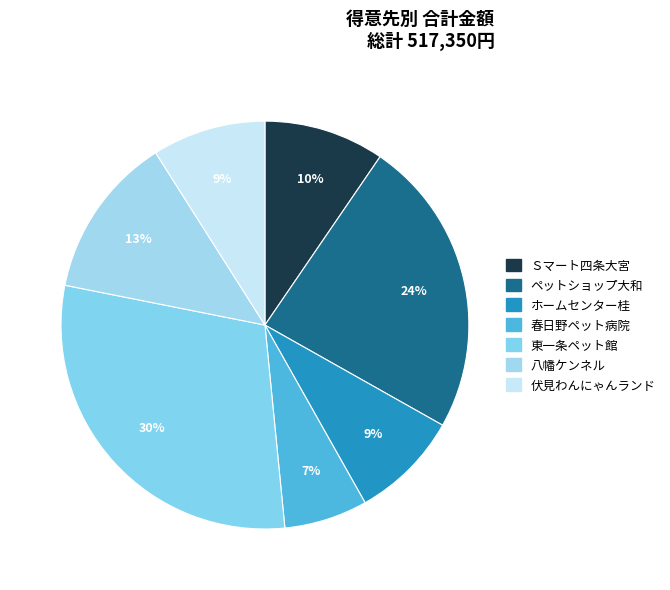

What percentage do 八幡ケンネル and 東一条ペット館 together represent?

42.6%